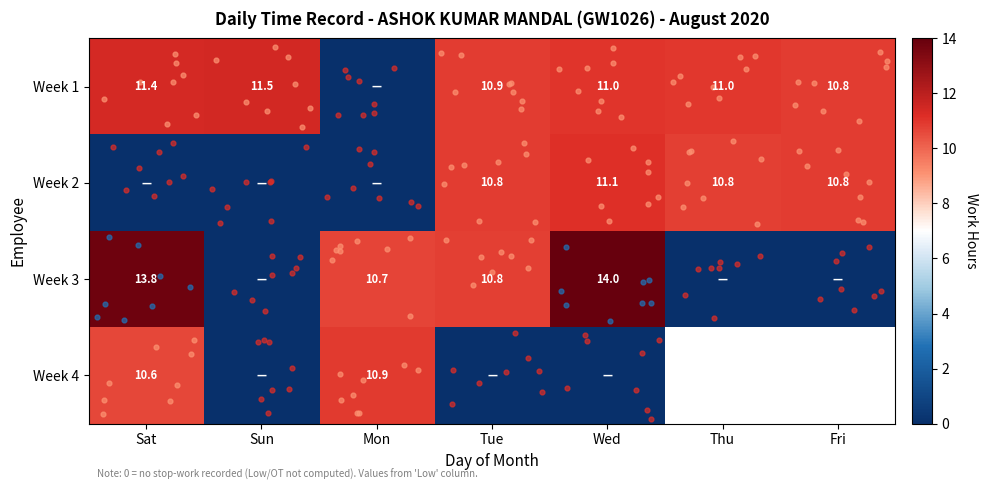

At which category is the sum across all series the highest?

Wed